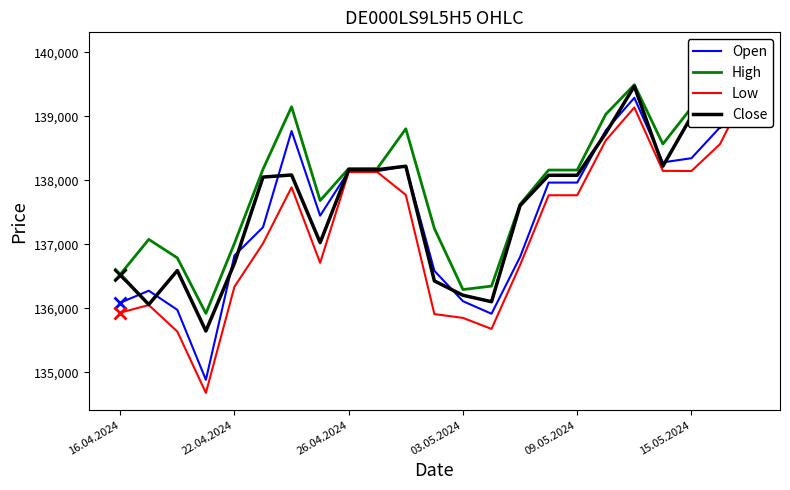

What is the maximum value shown in the chart?

140043